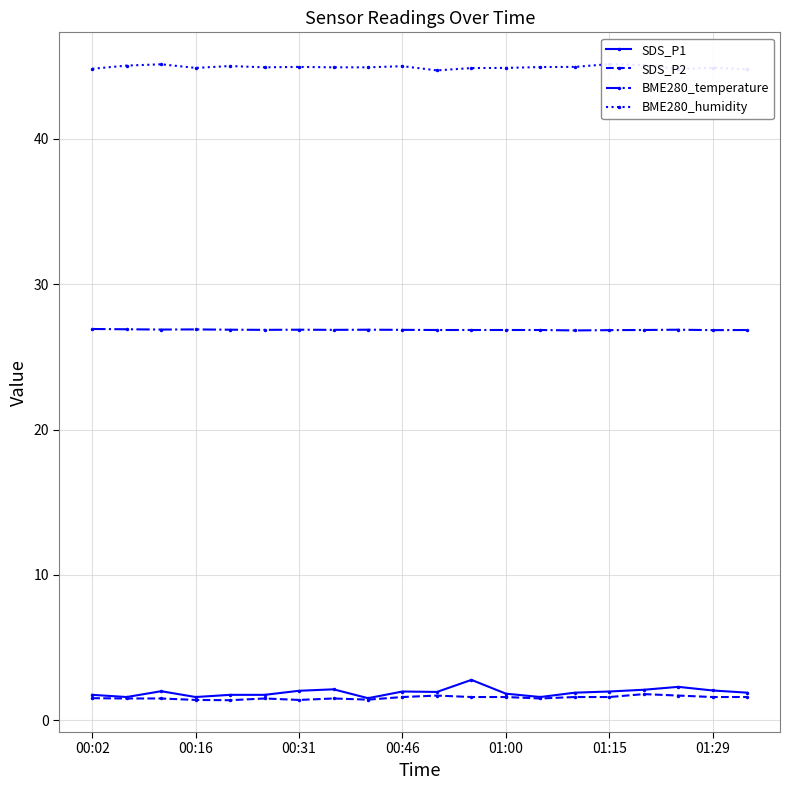

Is the value of BME280_temperature at 01:00 greater than the value of SDS_P1 at 00:02?

Yes